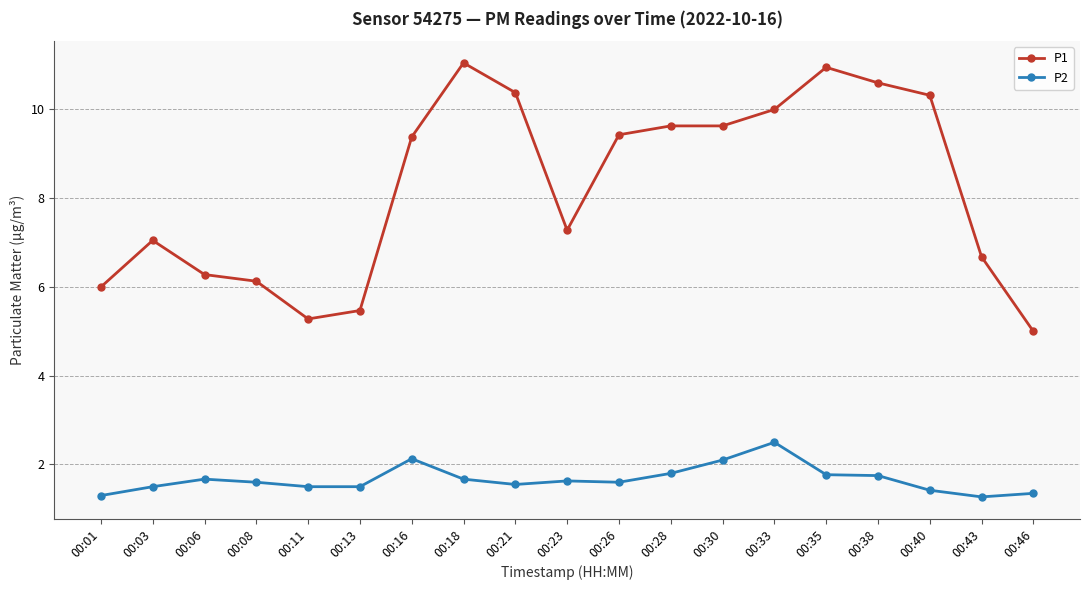

What is the total value across all series at 00:40?

11.7